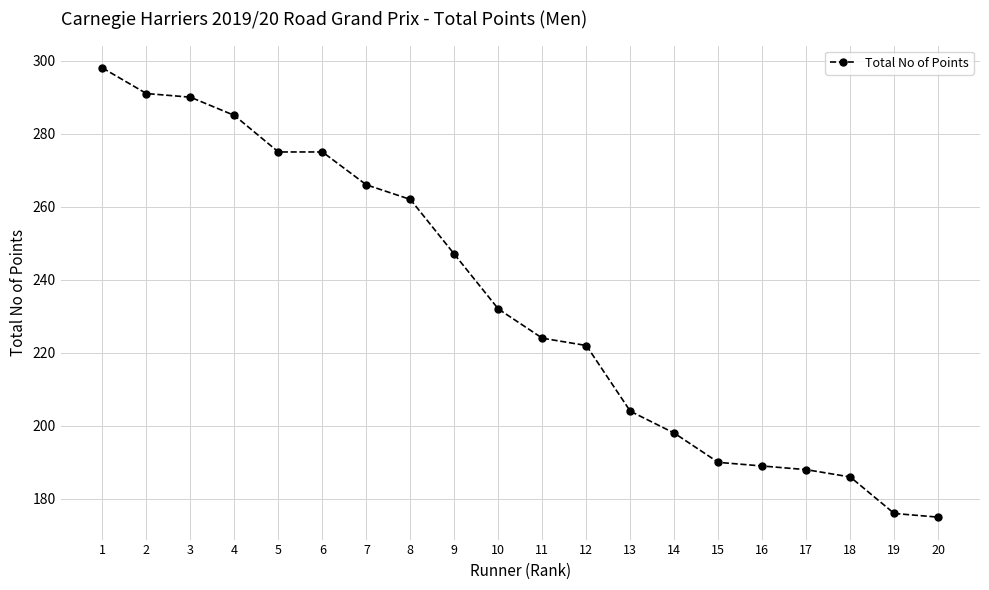

What is the value of the 13th point from the left?

204